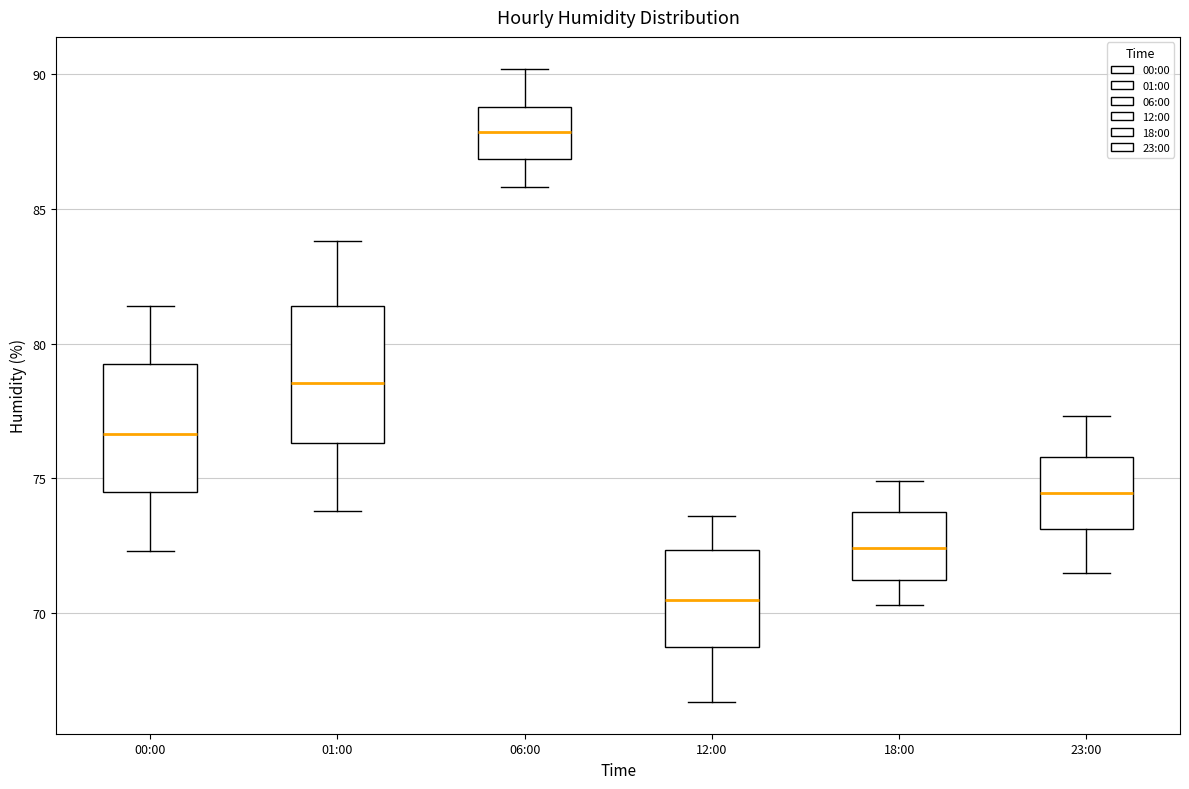

Reading left to right, transcribe this box plot: for each box, give where its median line is, the range the box spans, and where its two whiskers end, as read against the y-axis. The values are not printed on the chart, so give them approximately, as read against the axis.

00:00: median 76.5, box 74.5 to 79.5, whiskers 72.5 to 81.5
01:00: median 78.5, box 76.5 to 81.5, whiskers 74.0 to 84.0
06:00: median 88.0, box 87.0 to 89.0, whiskers 86.0 to 90.0
12:00: median 70.5, box 69.0 to 72.5, whiskers 66.5 to 73.5
18:00: median 72.5, box 71.0 to 74.0, whiskers 70.5 to 75.0
23:00: median 74.5, box 73.0 to 76.0, whiskers 71.5 to 77.5